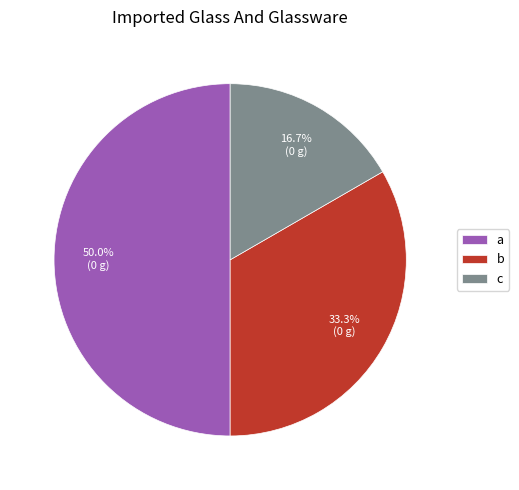

Approximately how many times larger is the value at b compared to c?

2.0